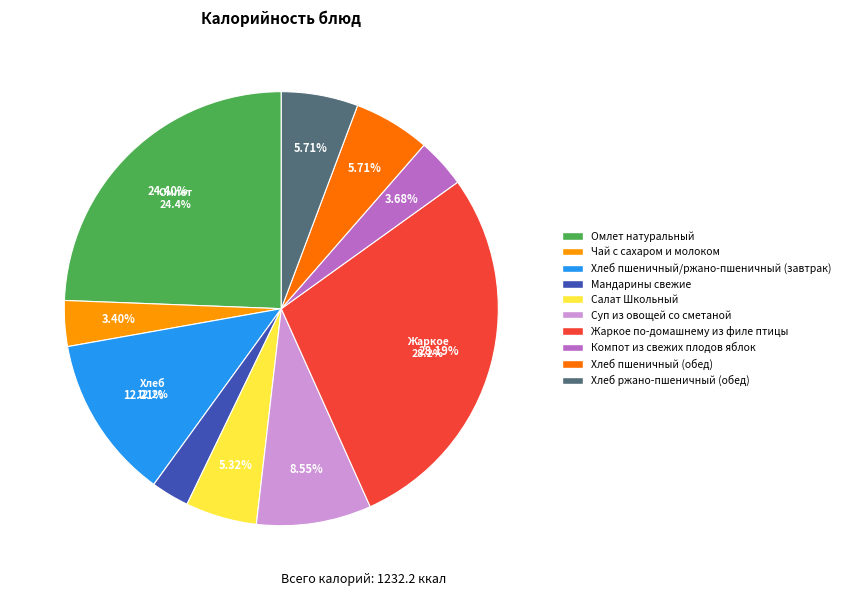

To the nearest percent, what percentage of the pie is Суп из овощей со сметаной?

9%